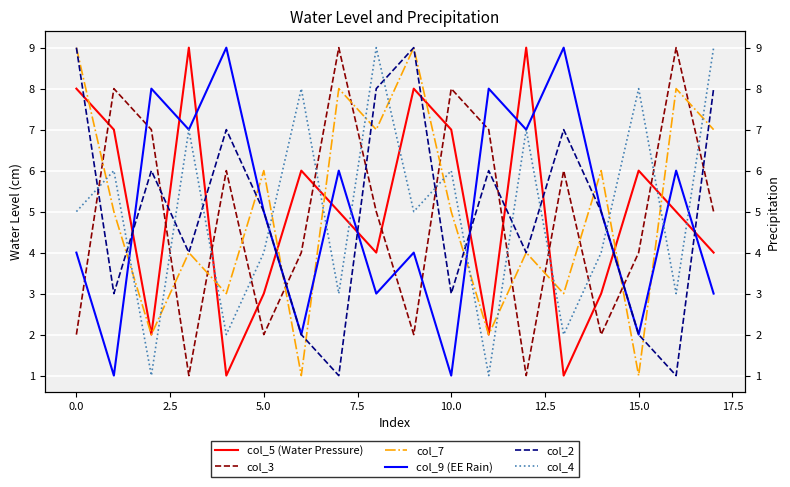

What is the maximum value shown in the chart?

9